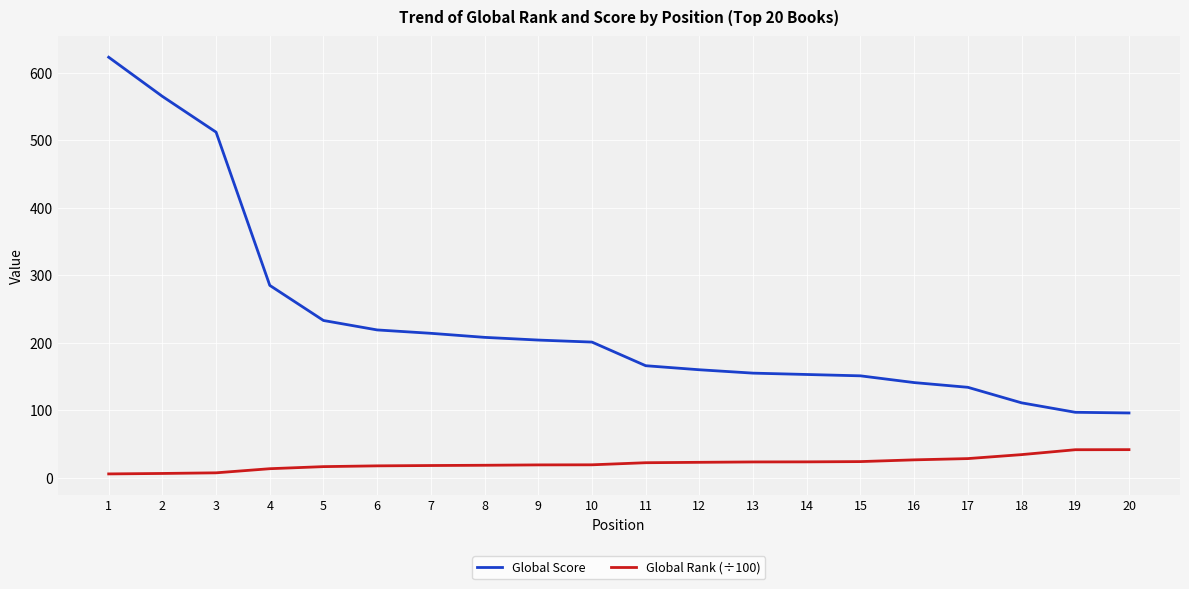

How many values in the Global Score series are below 201?

10